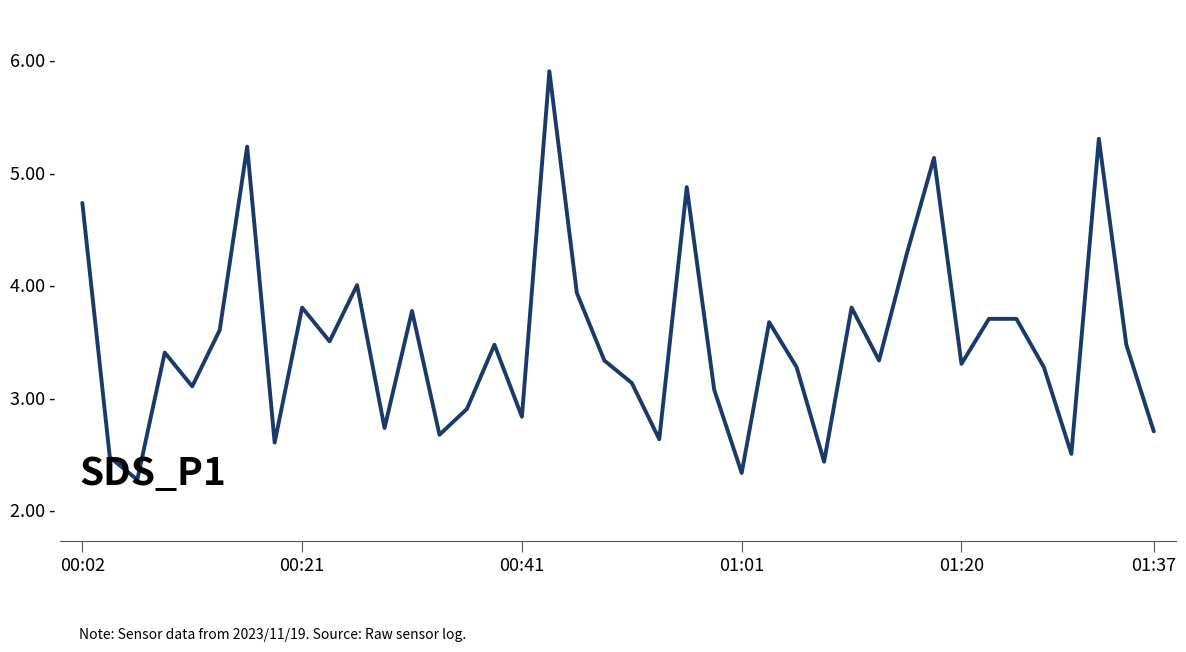

True or false: the data has more than 2 interior local peaks.

True